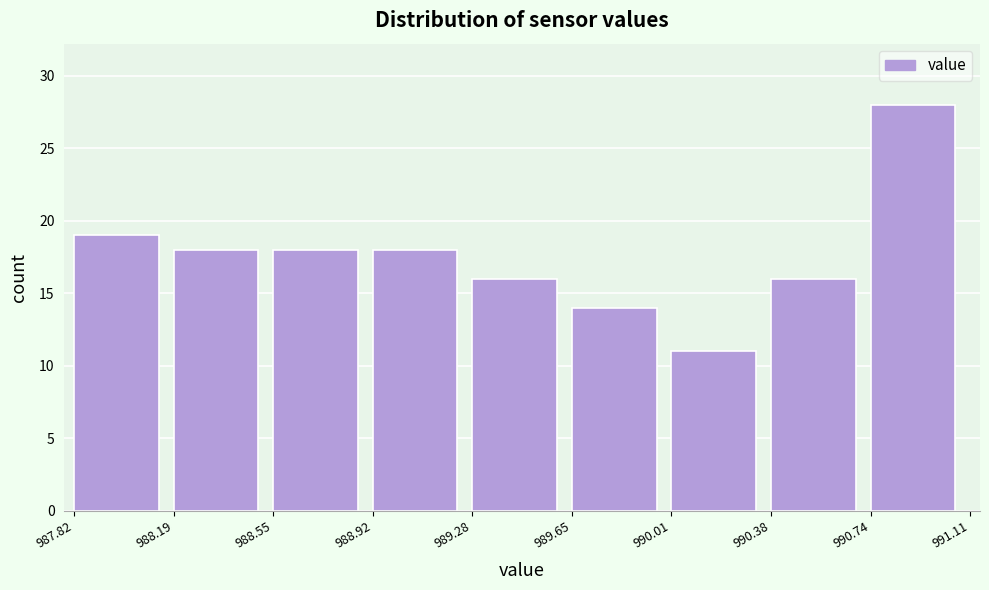

Reading left to right, list every bar in this chart as the range it spans on the x-axis followed by its height. The values are not printed on the chart, so give them approximately, as read against the axis.

987.82 to 988.19: 19
988.19 to 988.55: 18
988.55 to 988.92: 18
988.92 to 989.28: 18
989.28 to 989.65: 16
989.65 to 990.01: 14
990.01 to 990.38: 11
990.38 to 990.74: 16
990.74 to 991.11: 28